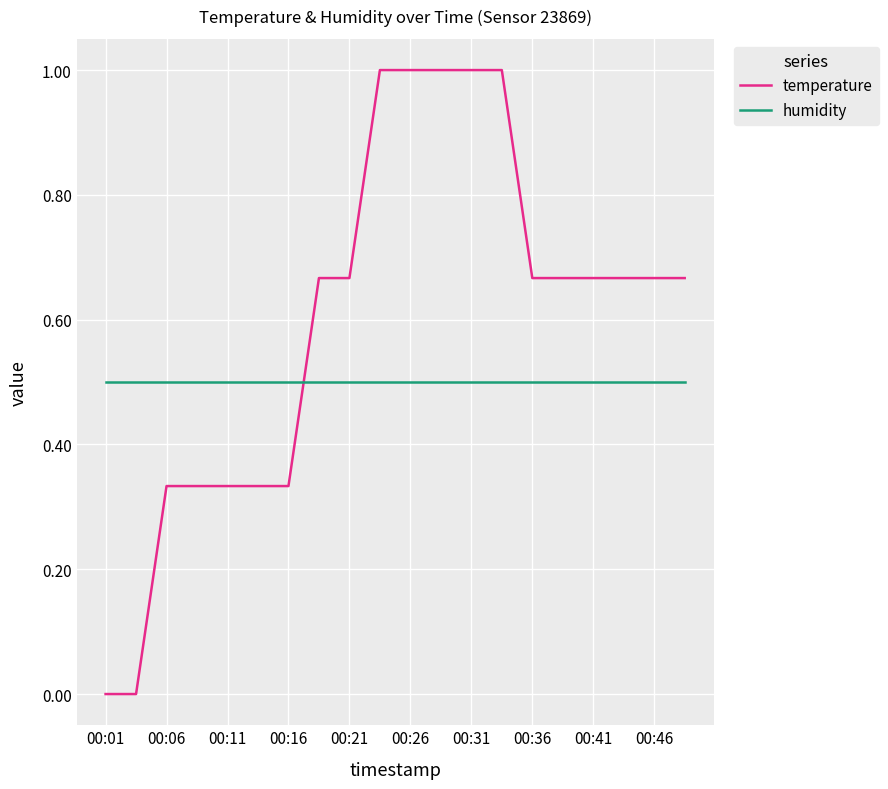

Rank the series by their average value, from lowest to highest.

humidity, temperature